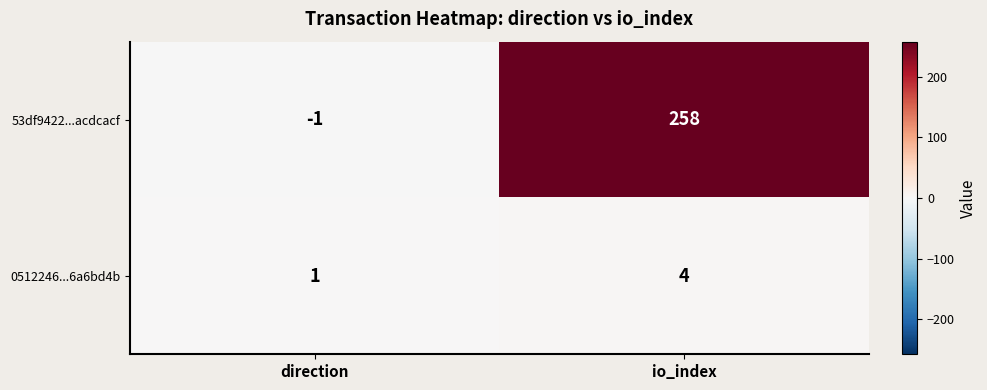

Reading left to right, transcribe all the data shown in this chart.

53df9422...acdcacf: -1	258
0512246...6a6bd4b: 1	4